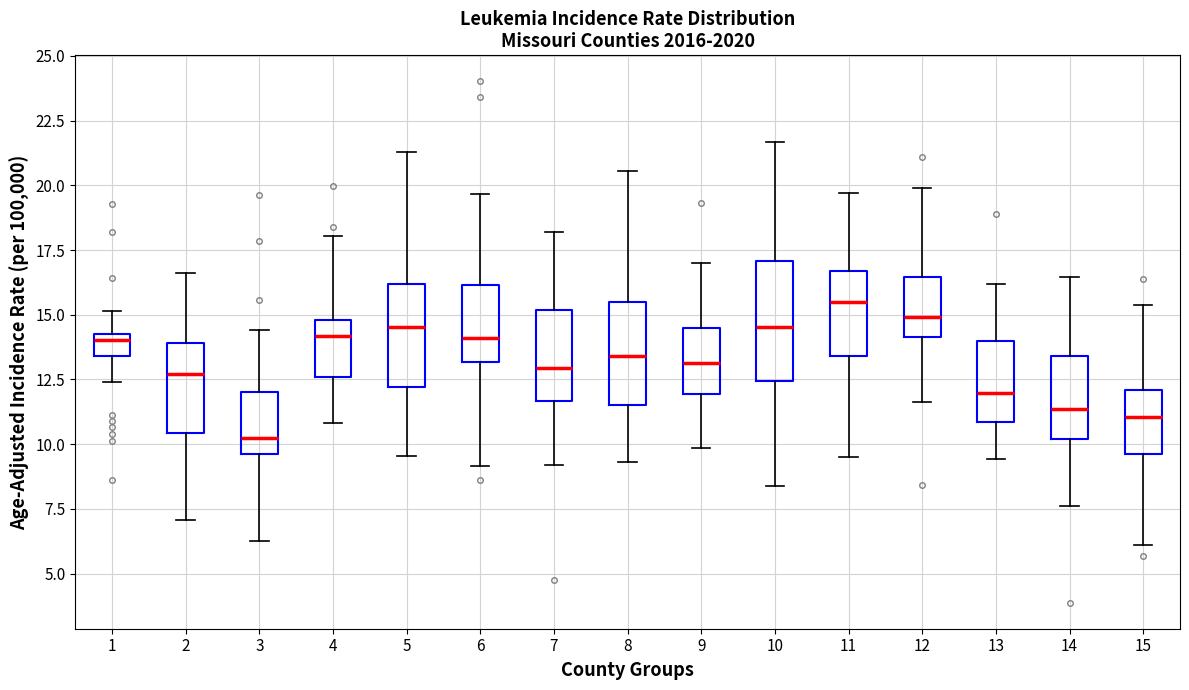

Which box's median line is the lowest?

3